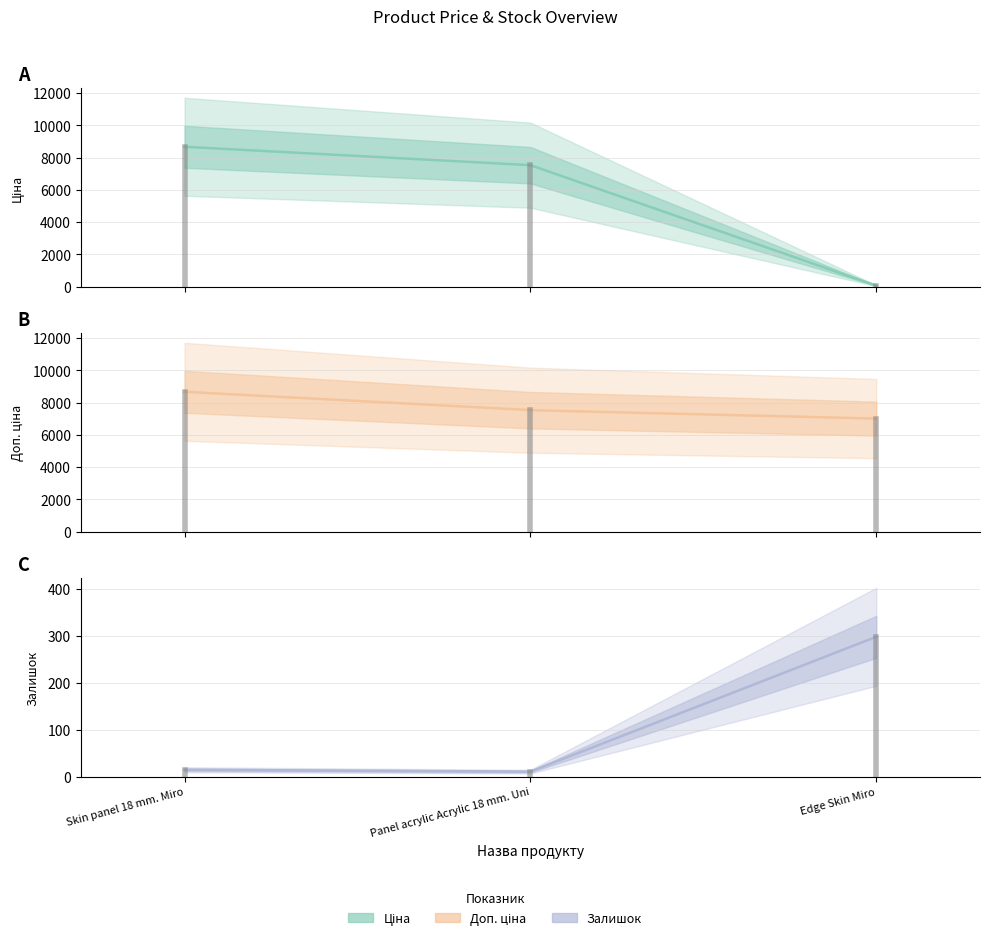

What is the value of the Ціна point at the 2nd from the left?

7530.7